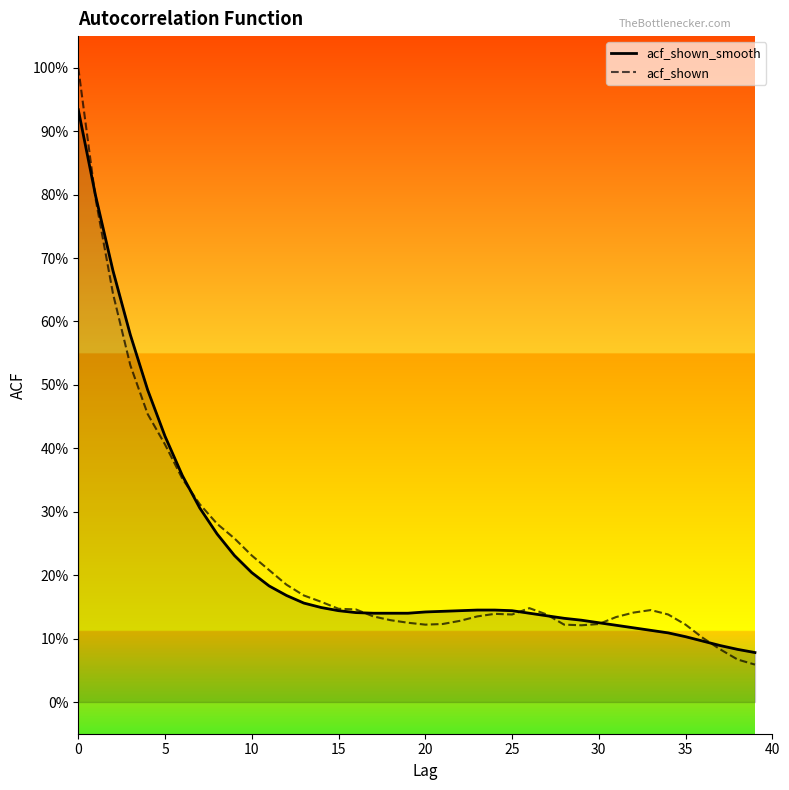

How many categories are shown in the chart?

40